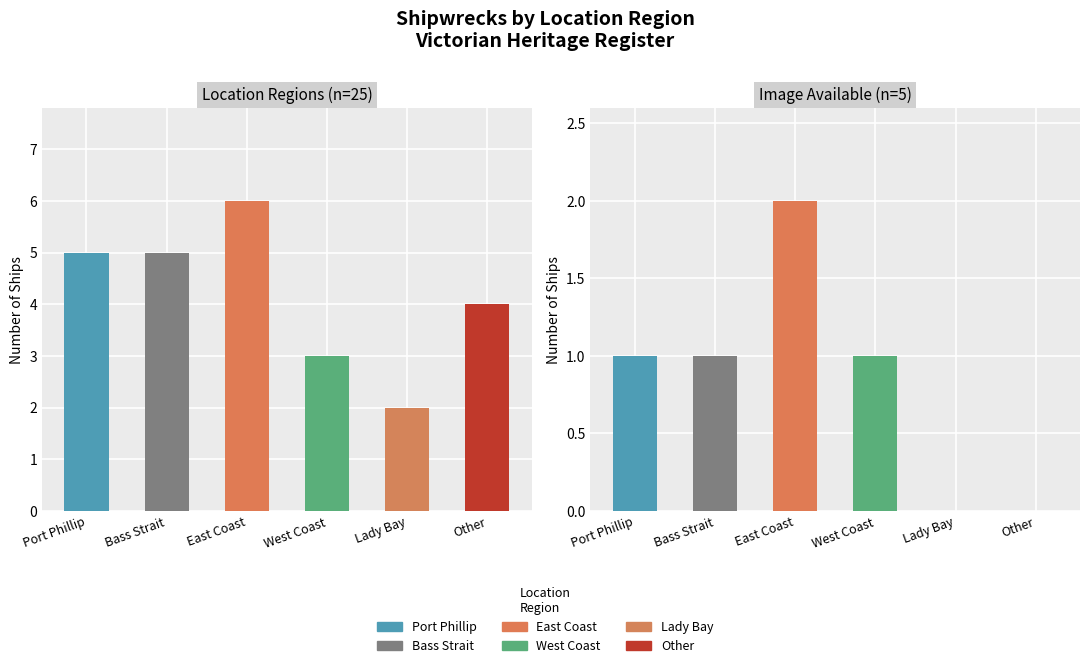

Count the number of categories in the chart.

6